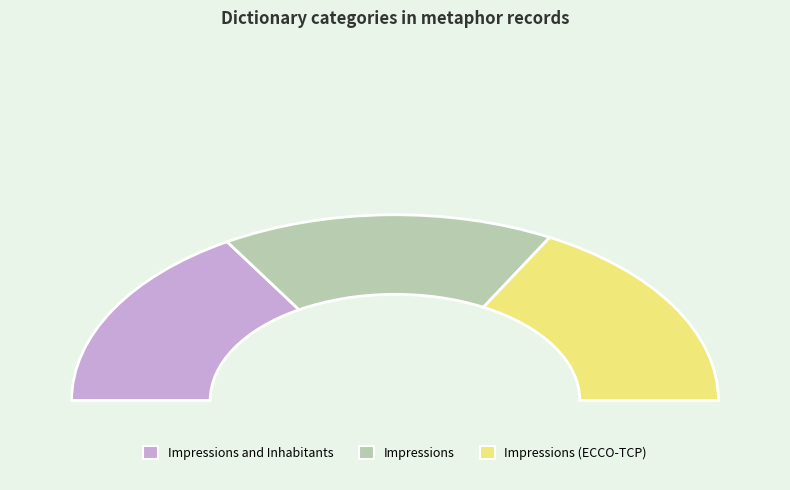

Approximately how many times larger is the value at Impressions compared to Impressions (ECCO-TCP)?

1.0